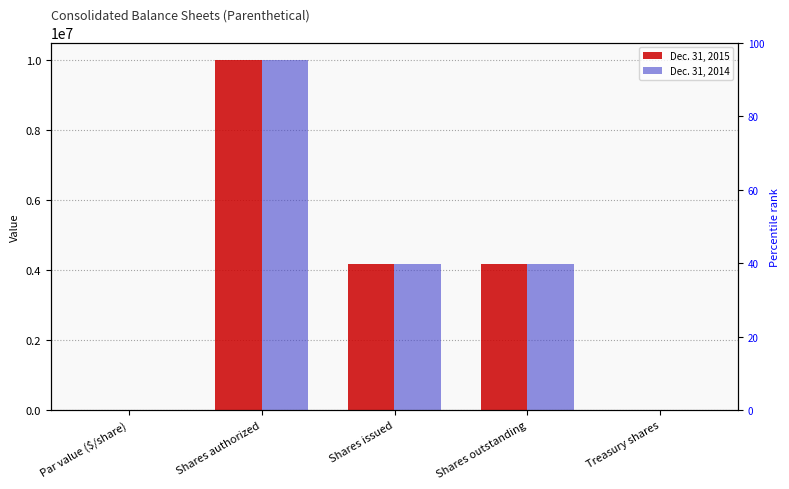

What value does the Dec. 31, 2014 series have at Shares outstanding?

4168214.0